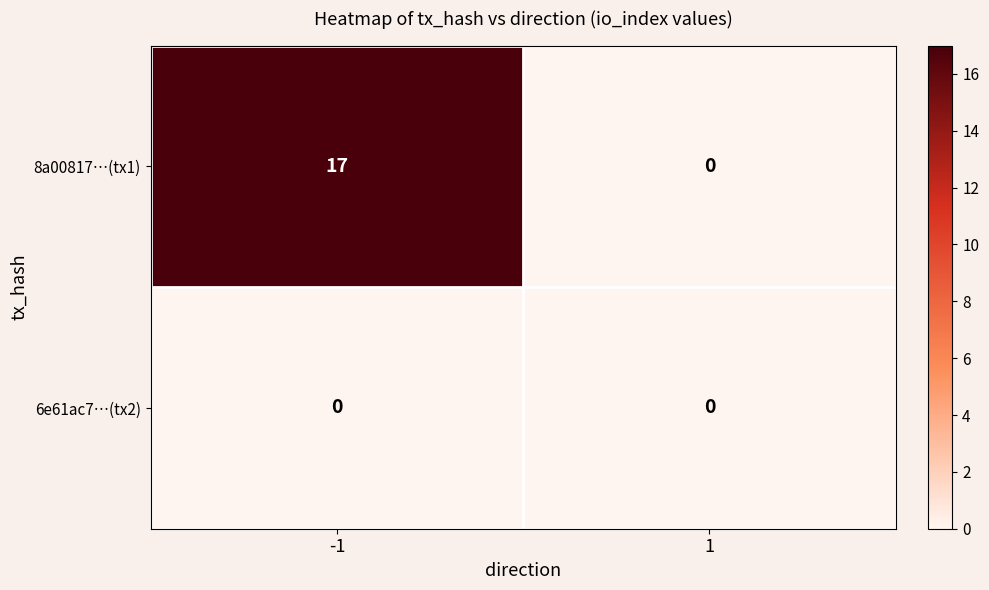

What is the difference between the 8a00817…(tx1) values at 1 and -1?

17